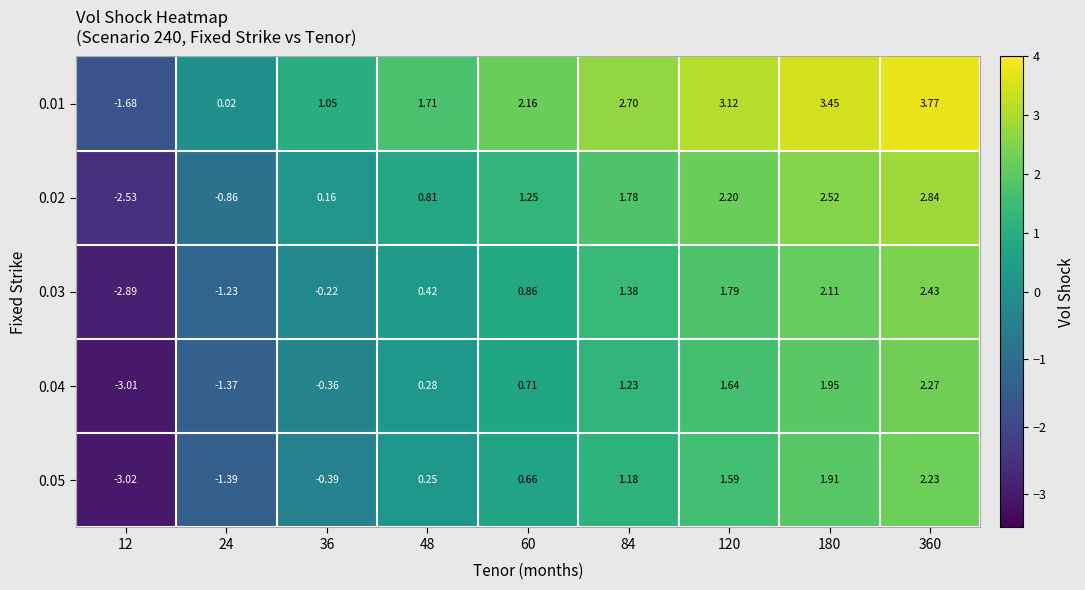

Count the number of data series in this chart.

5